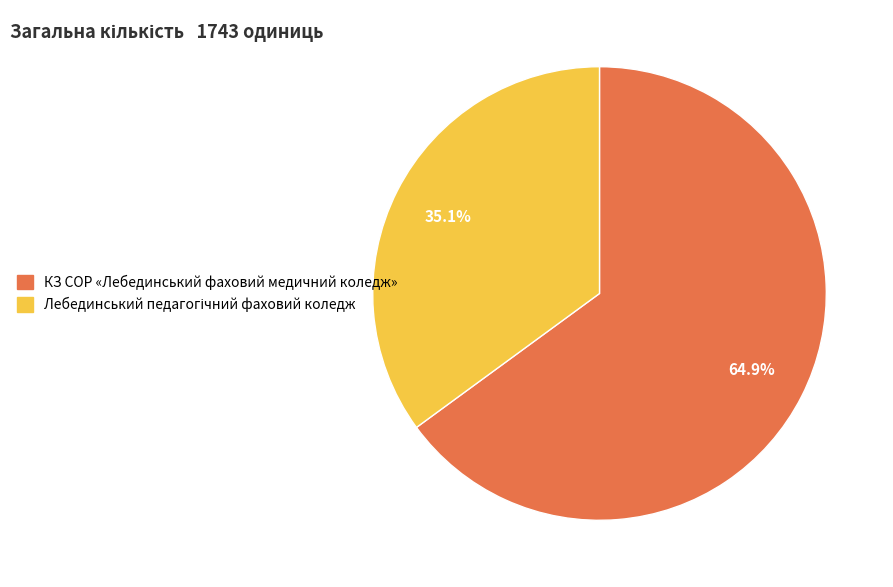

Does any single category account for the majority?

Yes